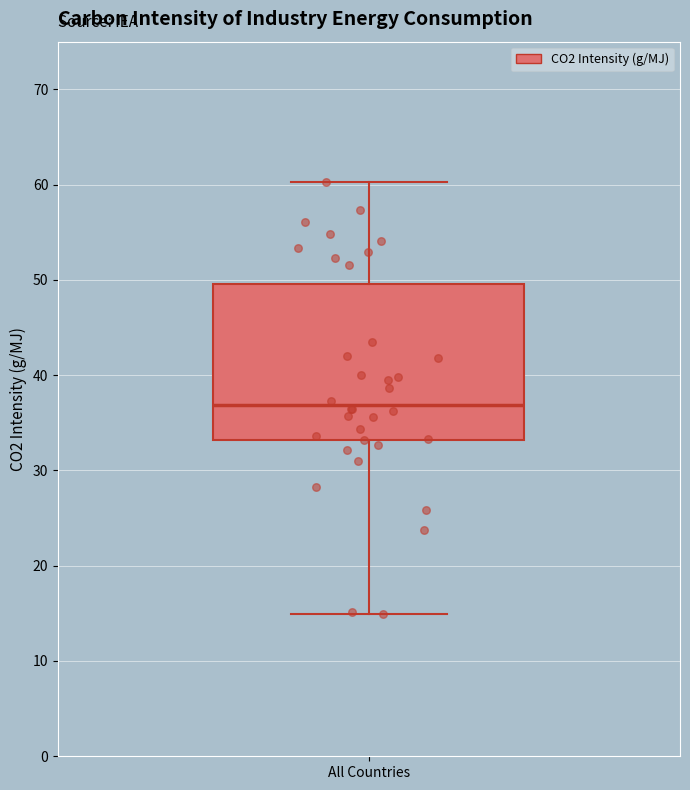

Where is the upper edge of the box for All Countries on the y-axis? The values are not printed on the chart, so give them approximately, as read against the axis.

50